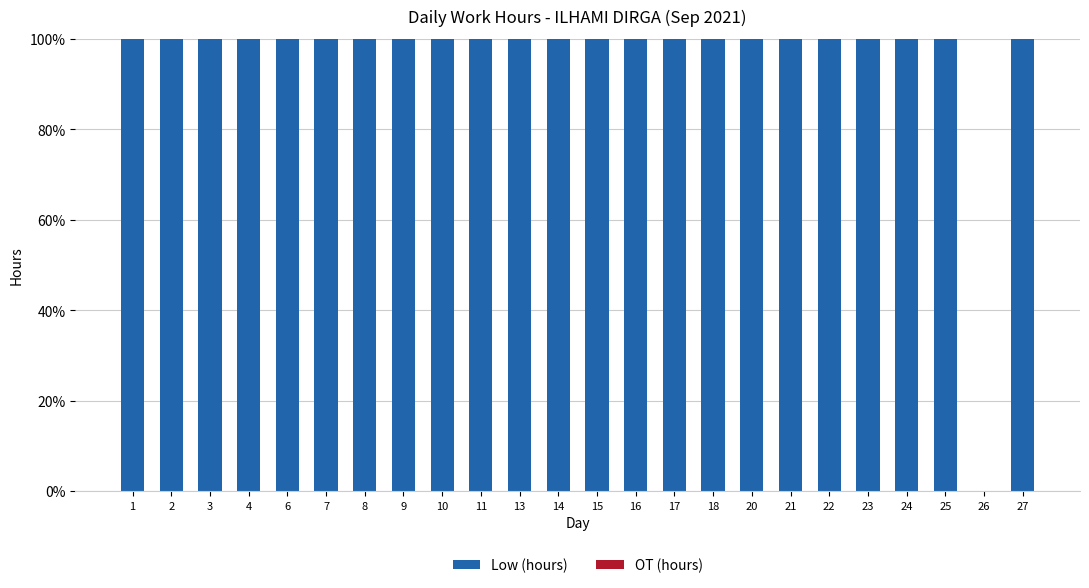

How many series are shown in this chart?

1